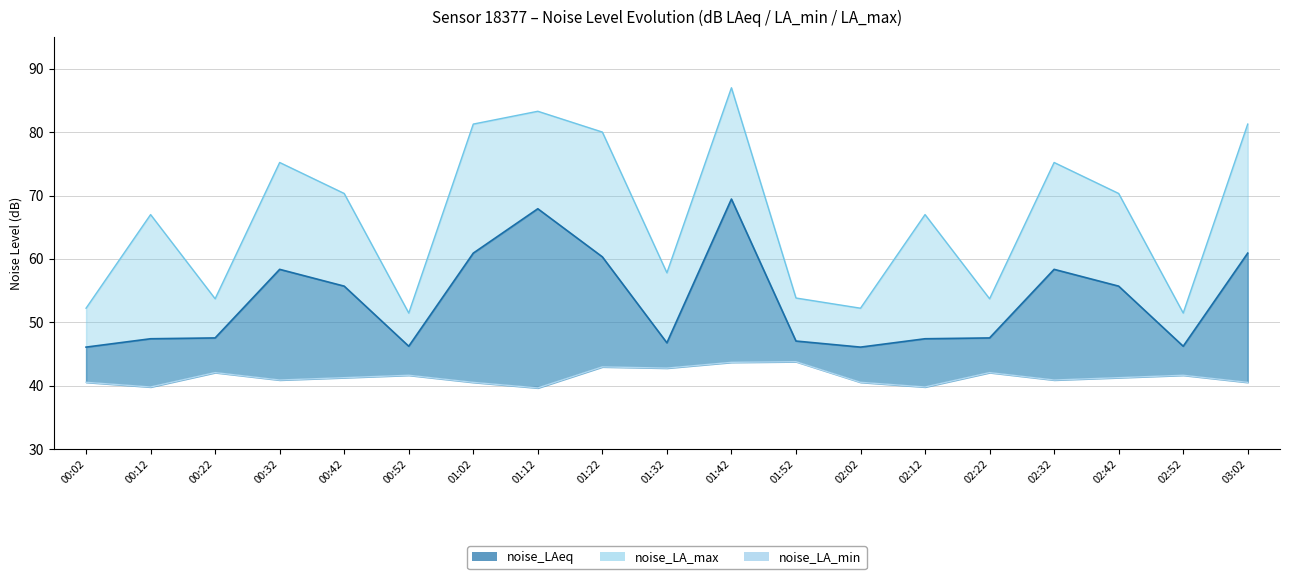

Reading right to left, list all the values displayed in this chart.

03:02=40.5	02:52=41.6	02:42=41.3	02:32=40.9	02:22=42.1	02:12=39.8	02:02=40.5	01:52=43.8	01:42=43.7	01:32=42.8	01:22=43.0	01:12=39.6	01:02=40.5	00:52=41.6	00:42=41.3	00:32=40.9	00:22=42.1	00:12=39.8	00:02=40.5